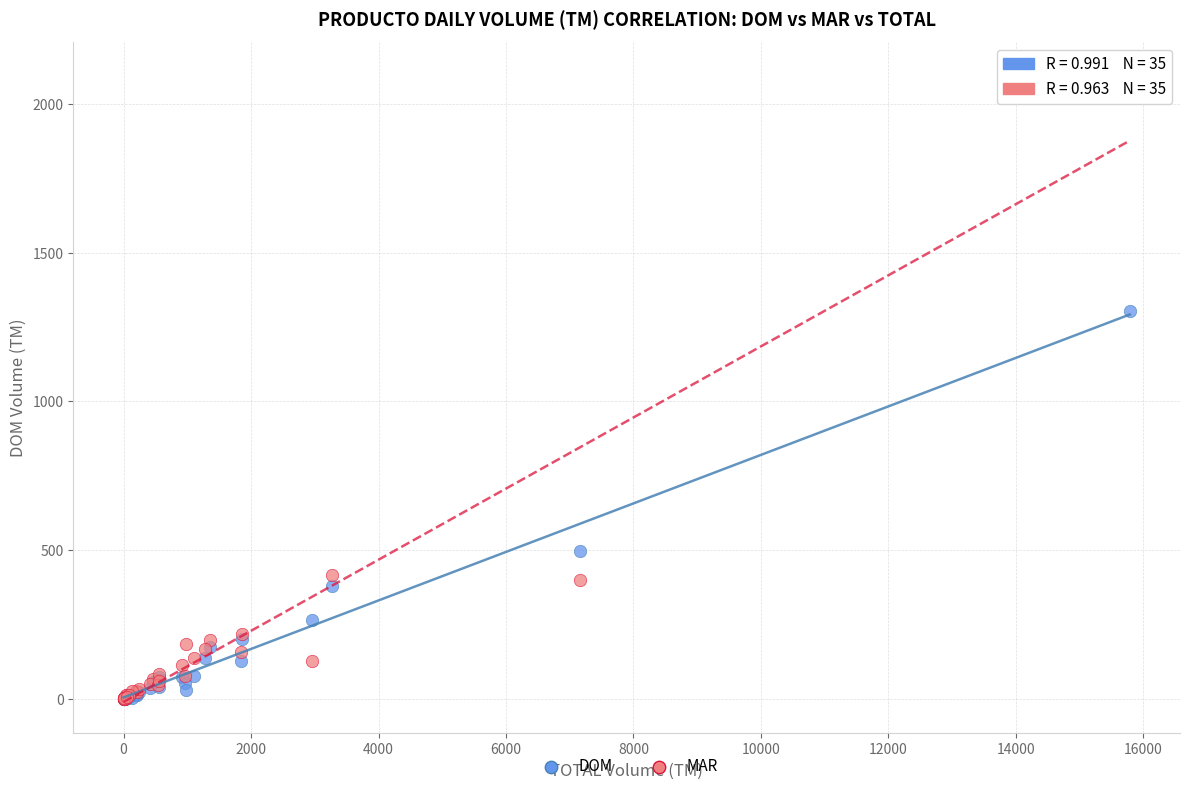

In the DOM series, what Y value is closest to 652?

498